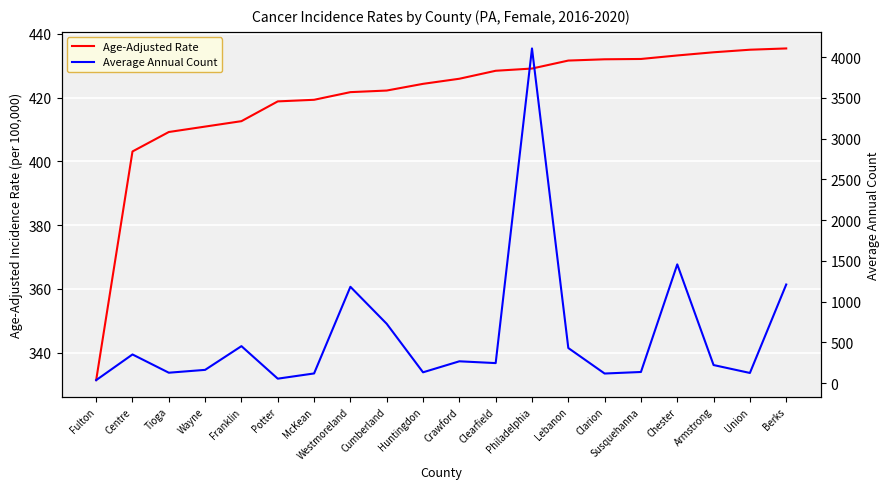

What is the greatest value displayed?

4105.0